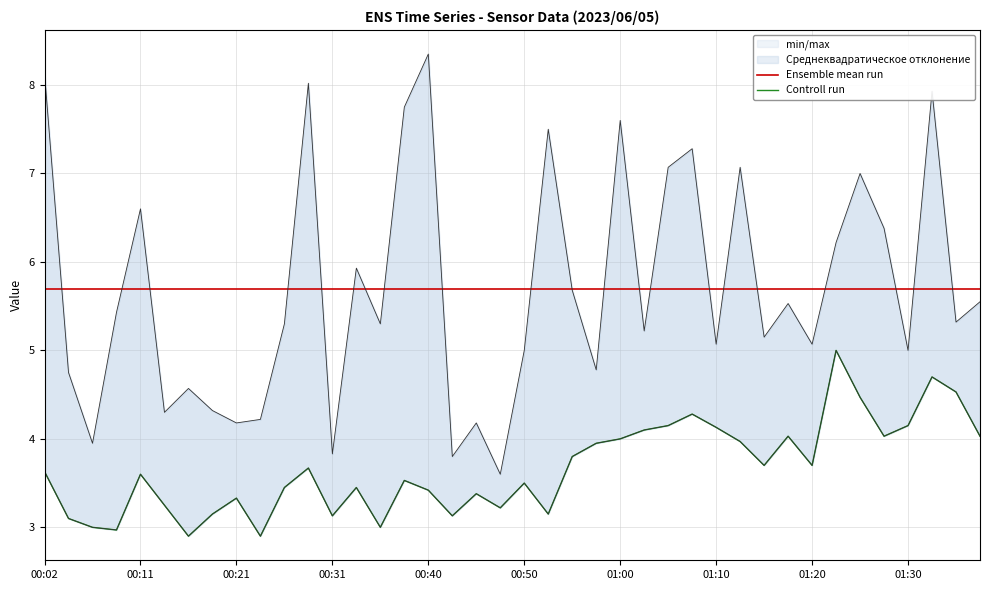

How many categories are shown in the chart?

40